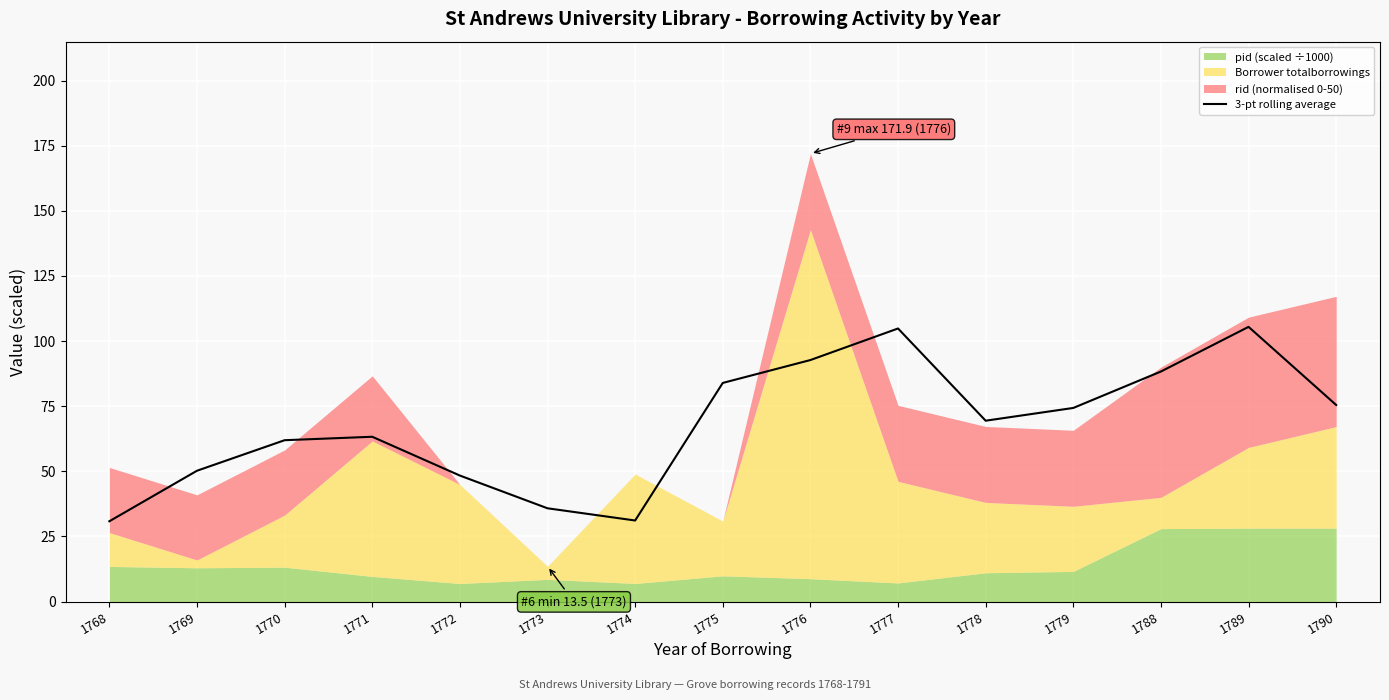

What is the greatest value displayed?

105.4